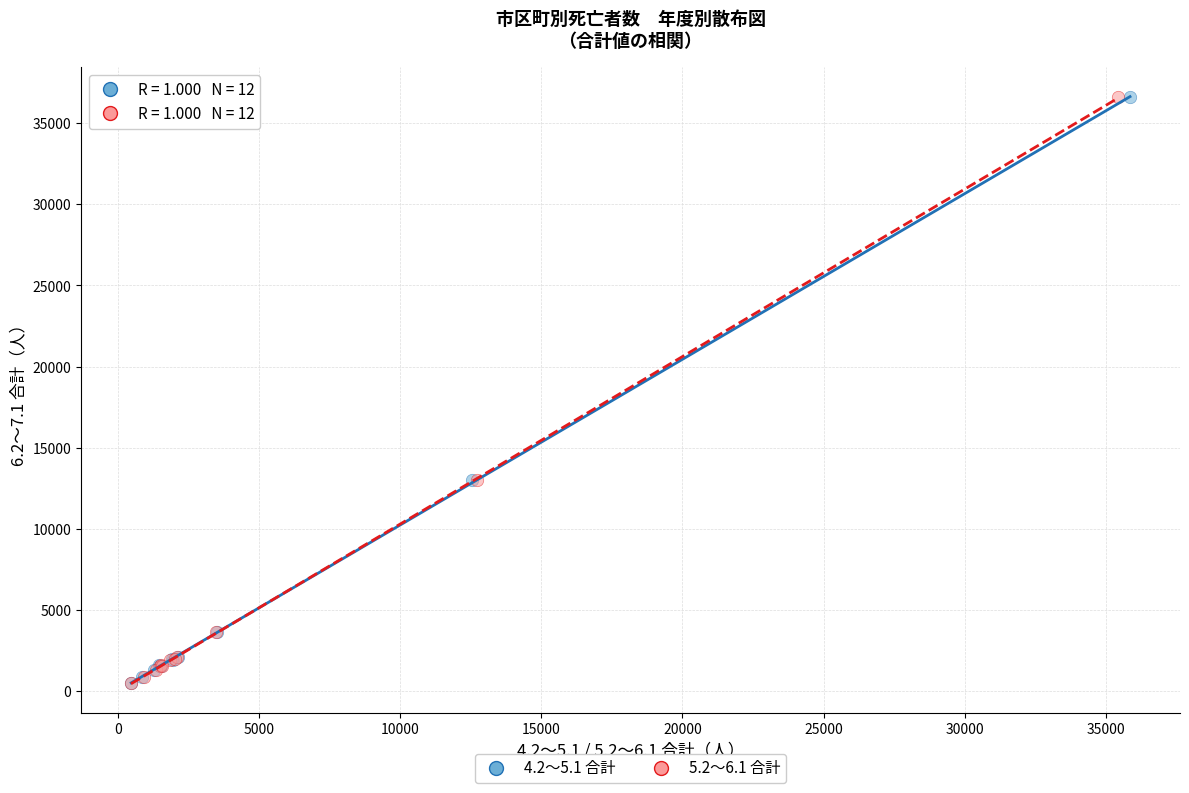

What are all the series names shown in the legend?

4.2～5.1 合計, 5.2～6.1 合計